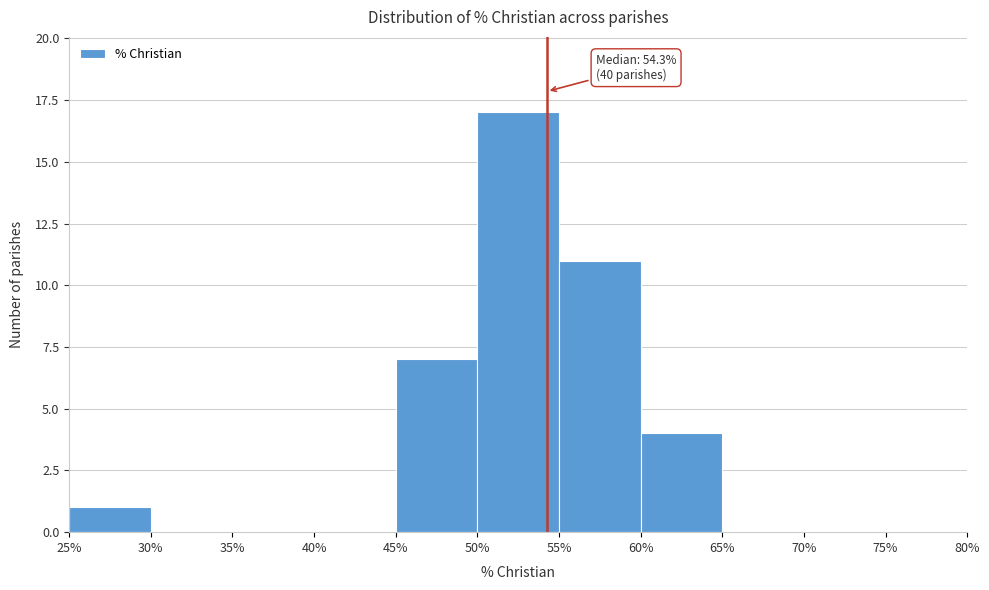

Which range on the x-axis has the tallest bar?

50% to 55%